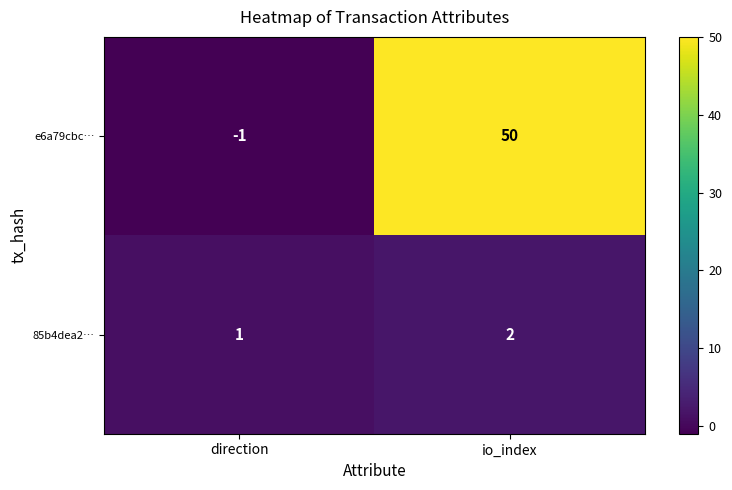

True or false: 85b4dea2… has a value of 2 at io_index.

True